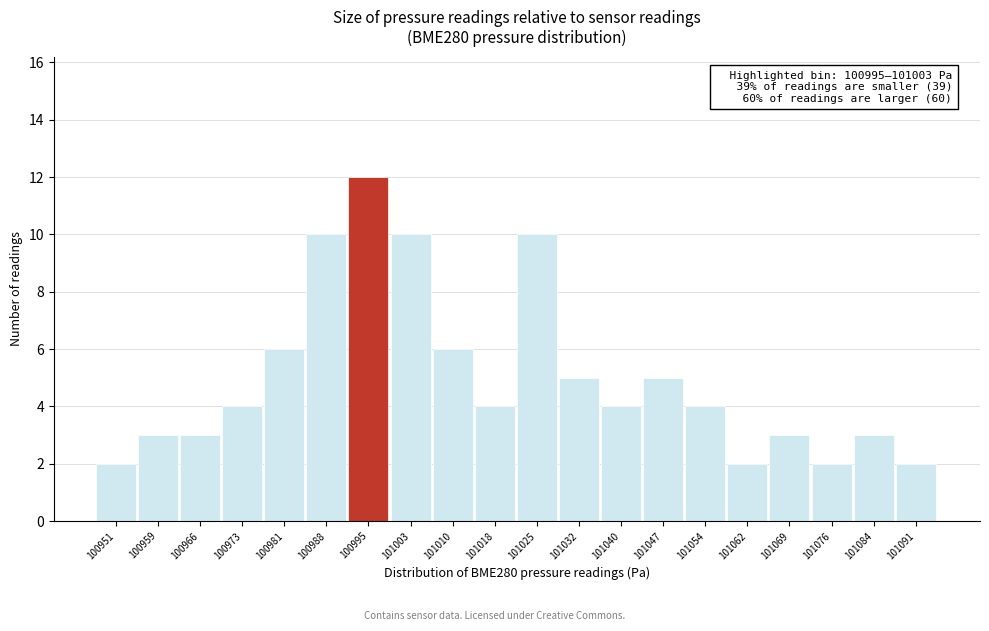

Reading left to right, list all the values displayed in this chart.

100951=2	100959=3	100966=3	100973=4	100981=6	100988=10	100995=12	101003=10	101010=6	101018=4	101025=10	101032=5	101040=4	101047=5	101054=4	101062=2	101069=3	101076=2	101084=3	101091=2